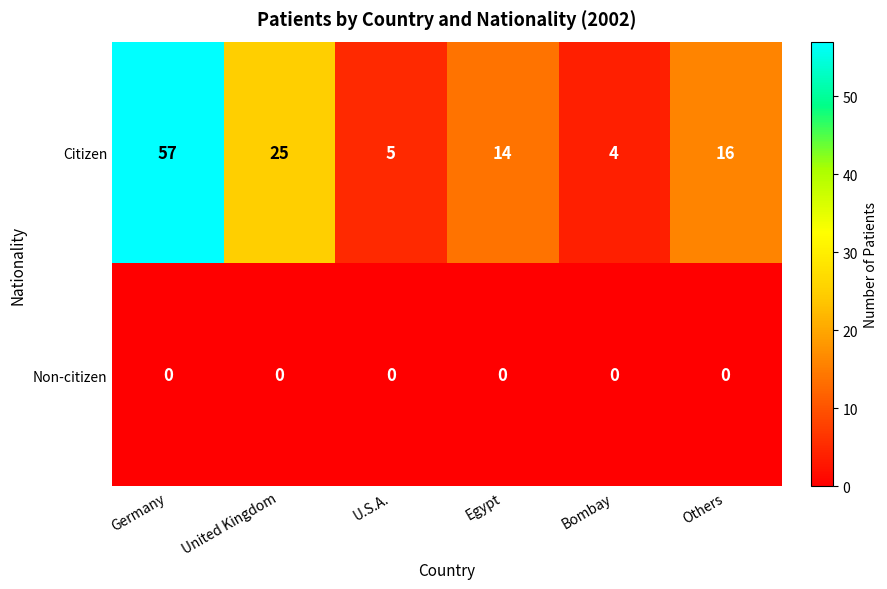

What is the total value across all series at United Kingdom?

25